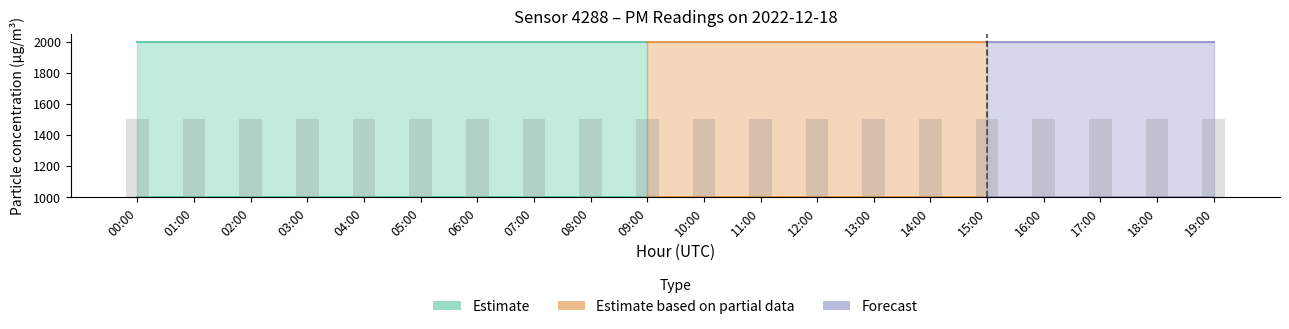

How many bars are there in each group?

2